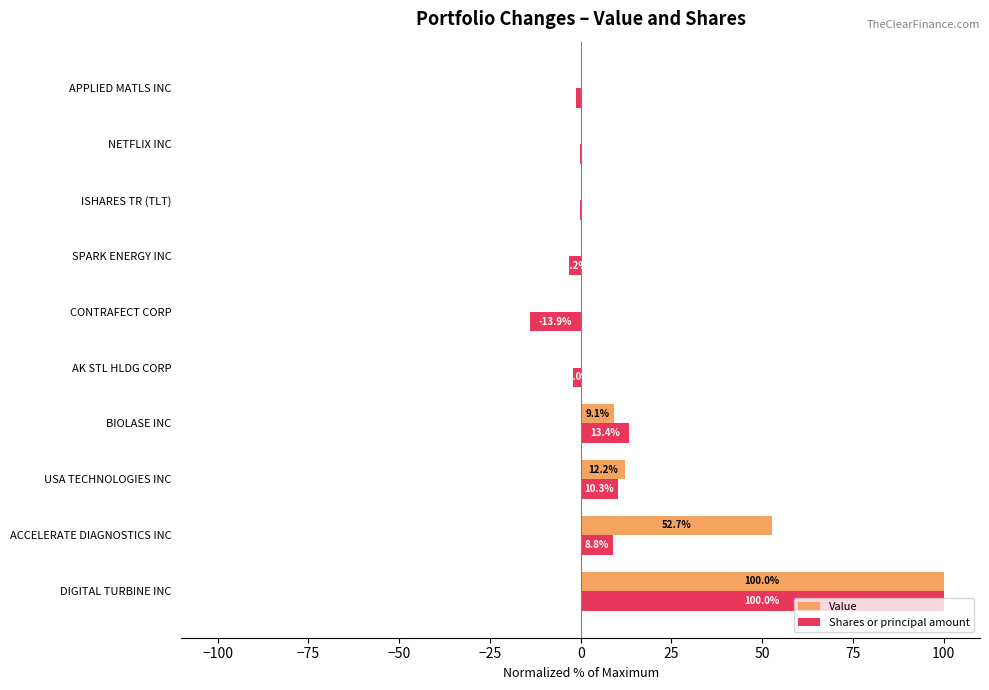

The value of Value at APPLIED MATLS INC is 0.0. True or false?

True